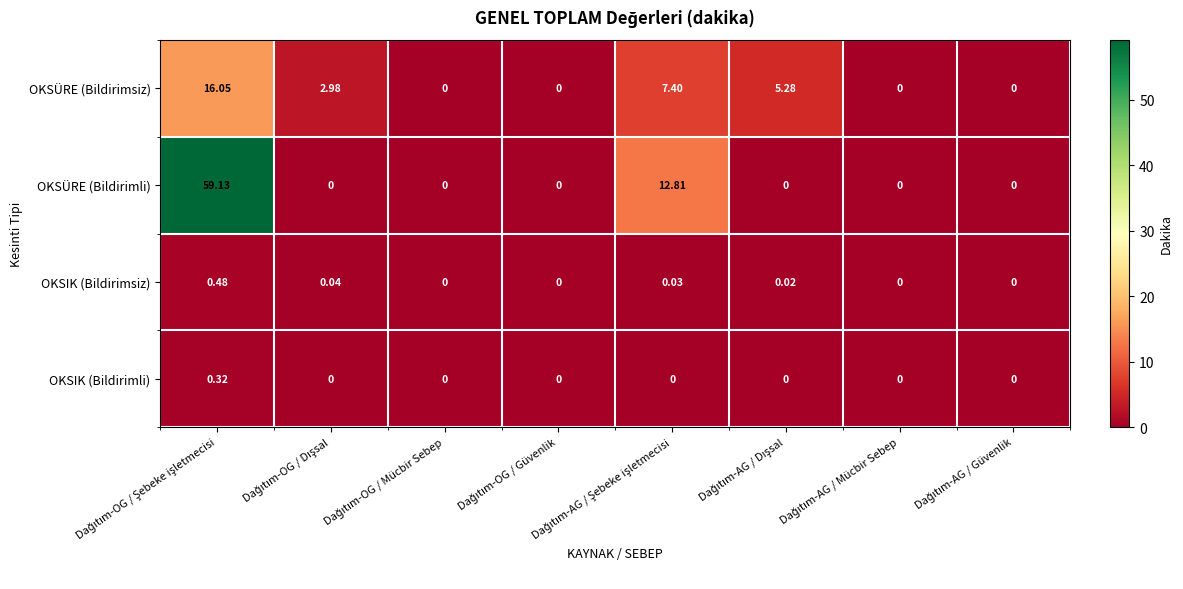

Which series has the largest total across all categories?

OKSÜRE (Bildirimli)